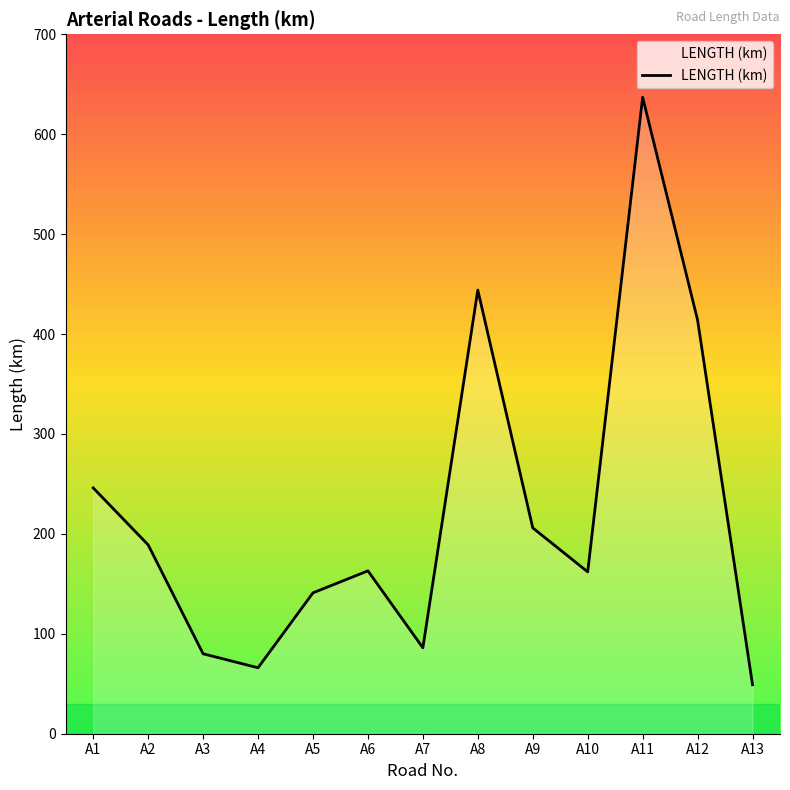

What is the difference between the second highest and second lowest values?

378